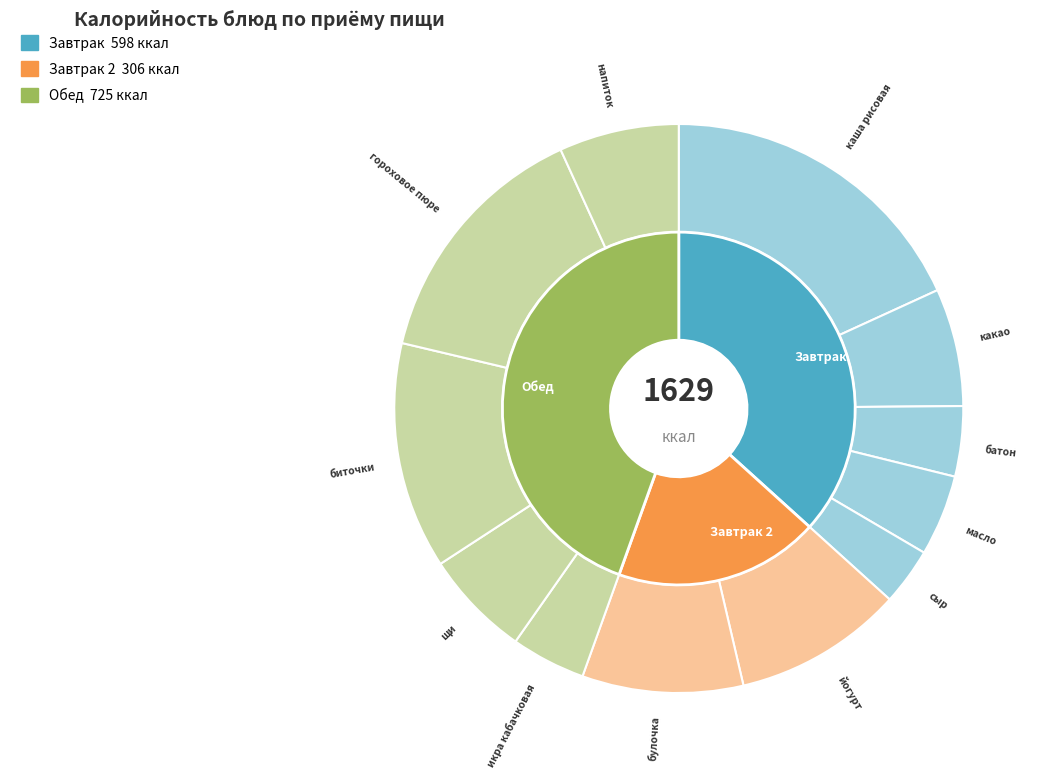

To the nearest percent, what percentage of the pie is йогурт?

10%